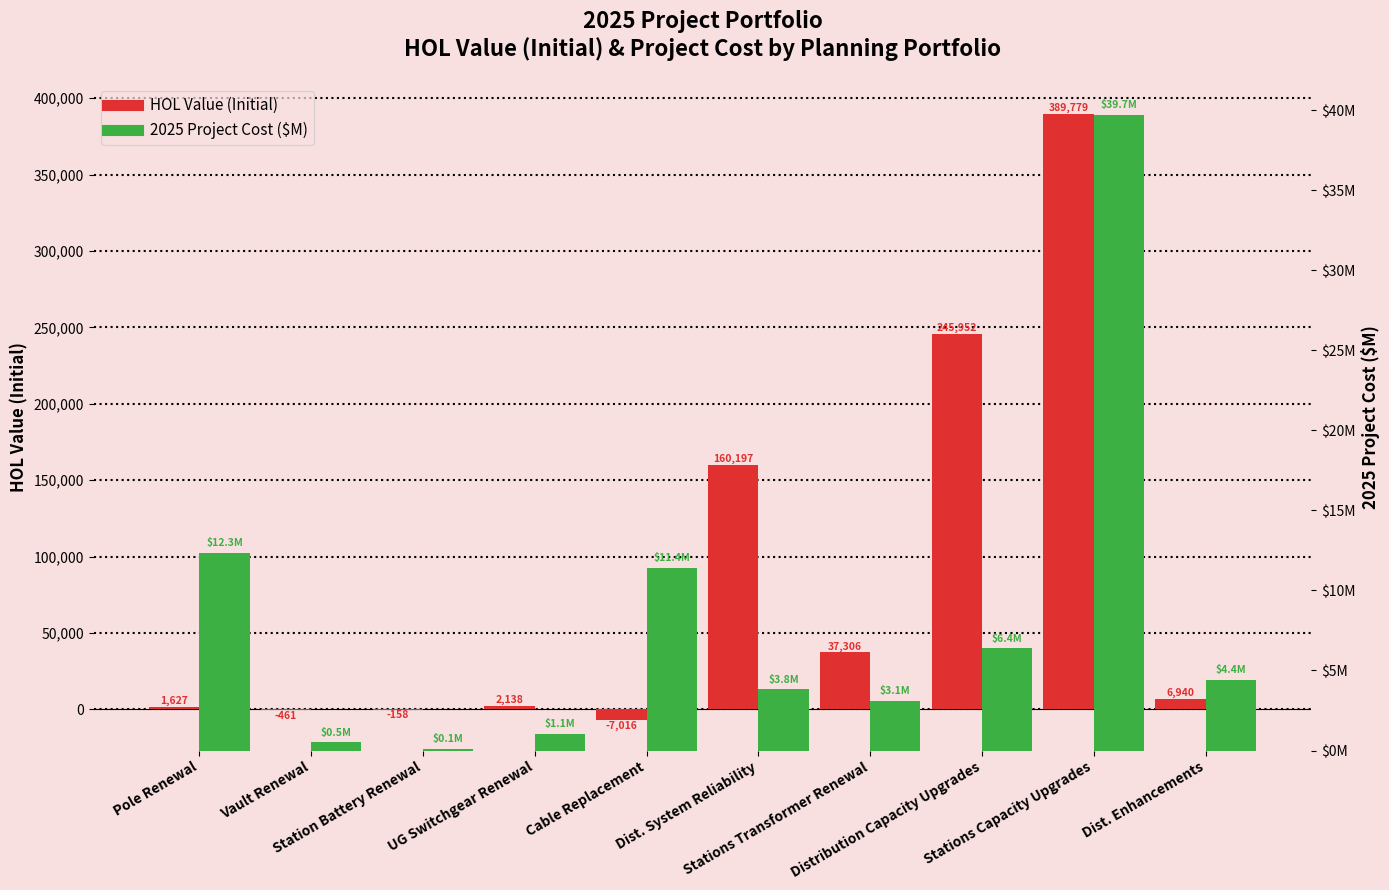

How many groups of bars are there?

10